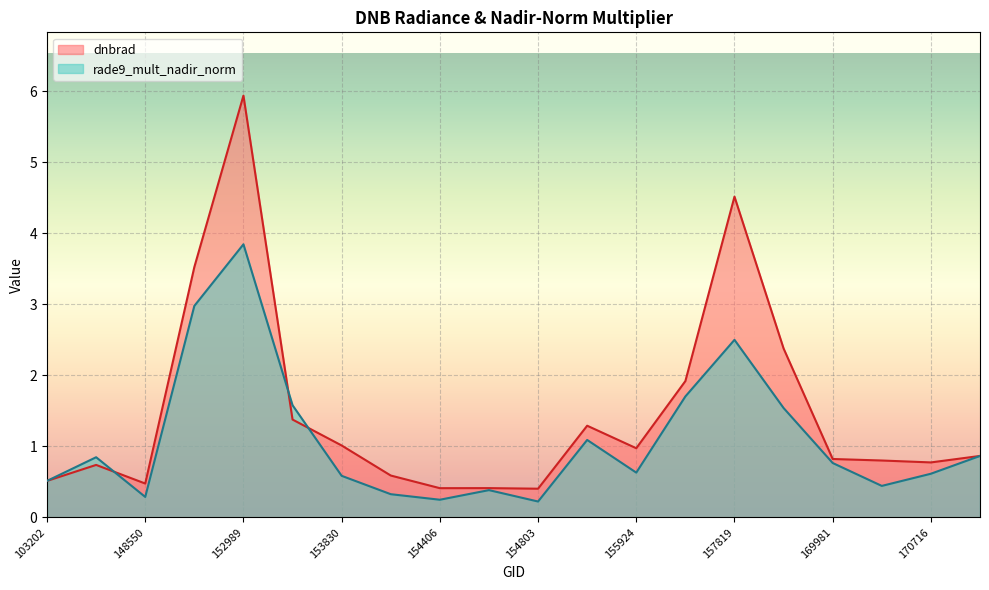

What is the spread (max minus min) of values at 157819?

2.0